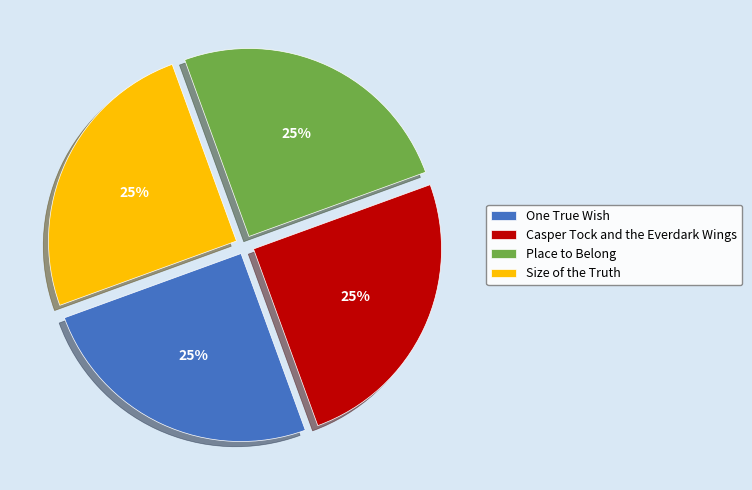

Does any single category account for the majority?

No